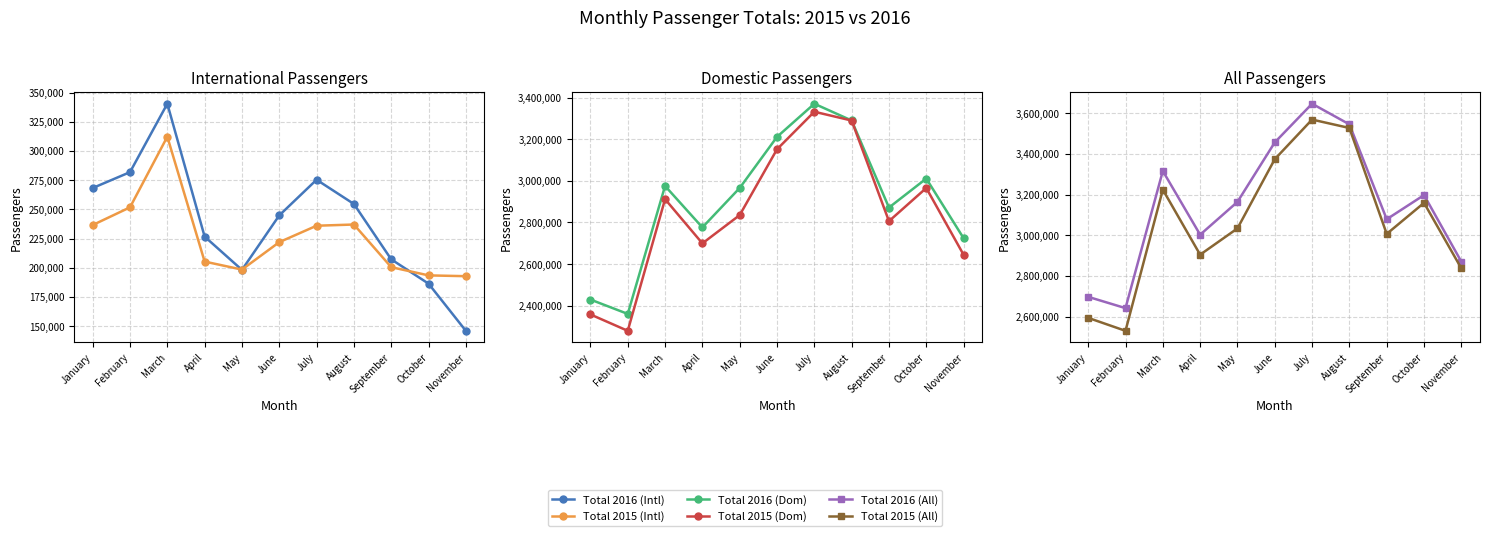

What is the value of the Total 2016 (Intl) point at the 11th from the left?

145955